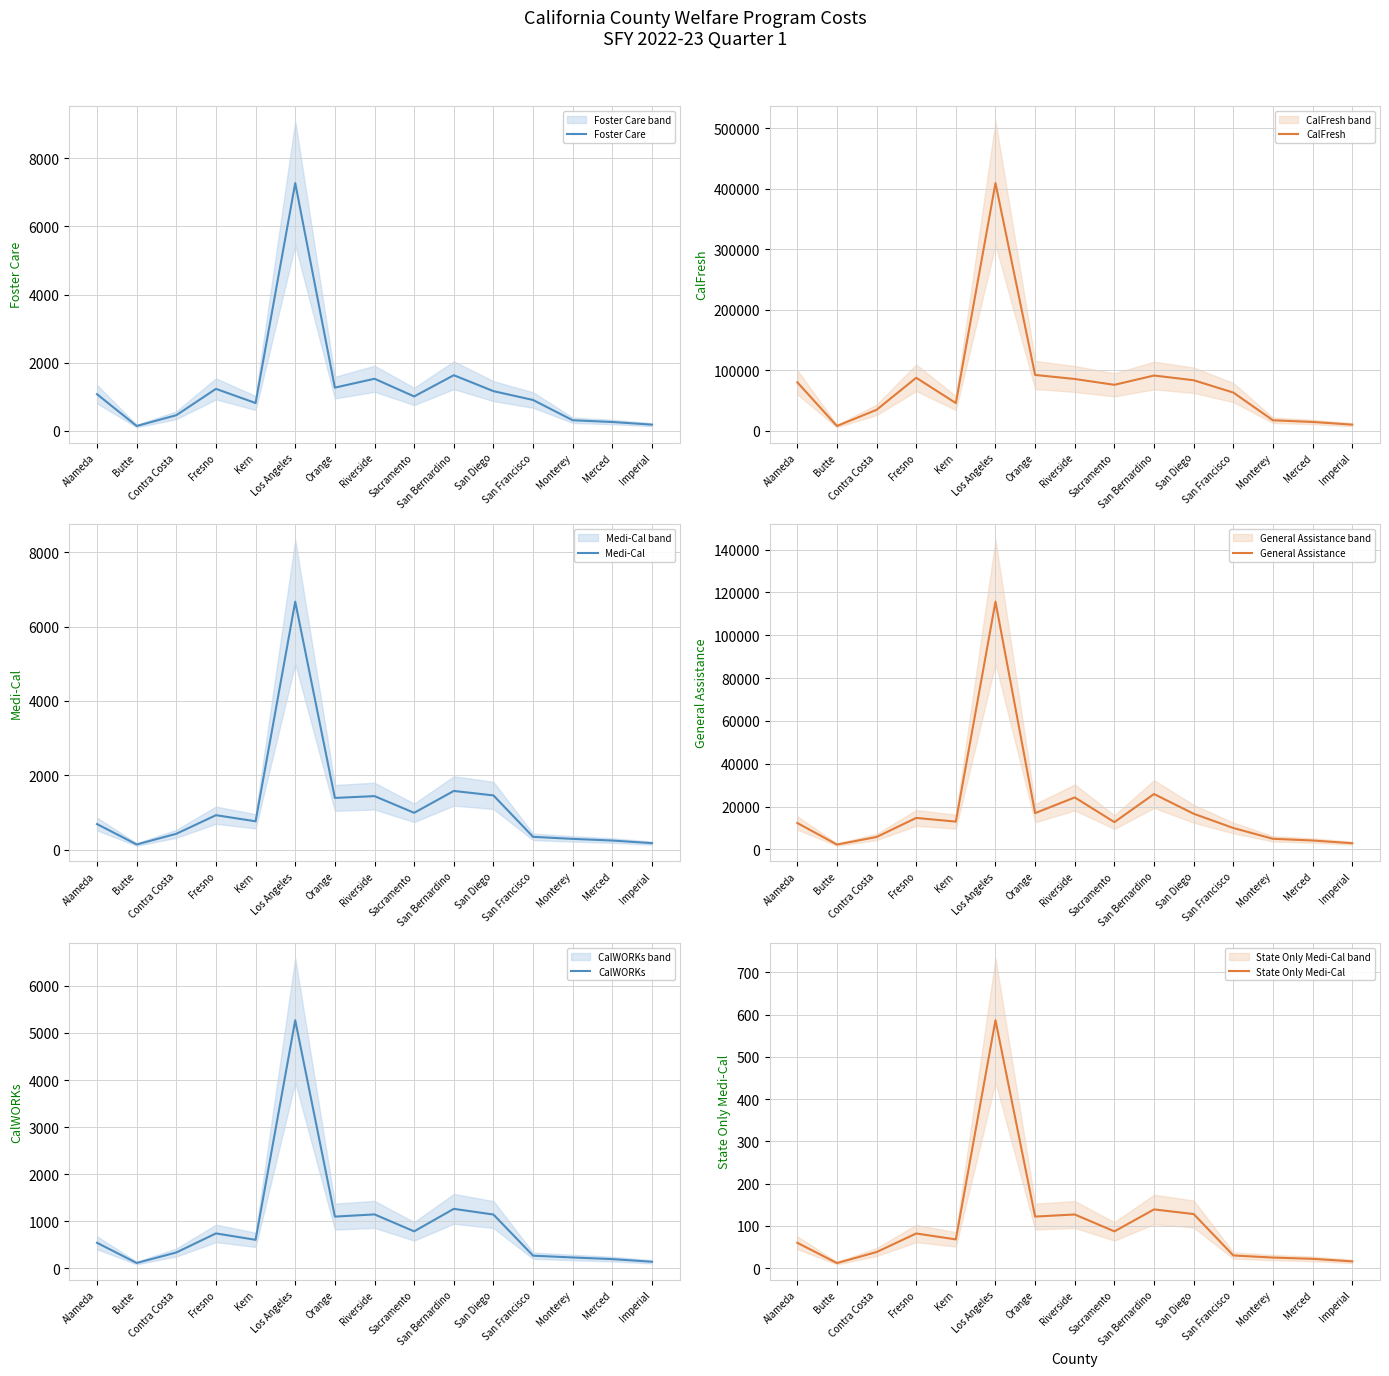

Between Alameda and Contra Costa, which series saw the biggest shift?

CalFresh